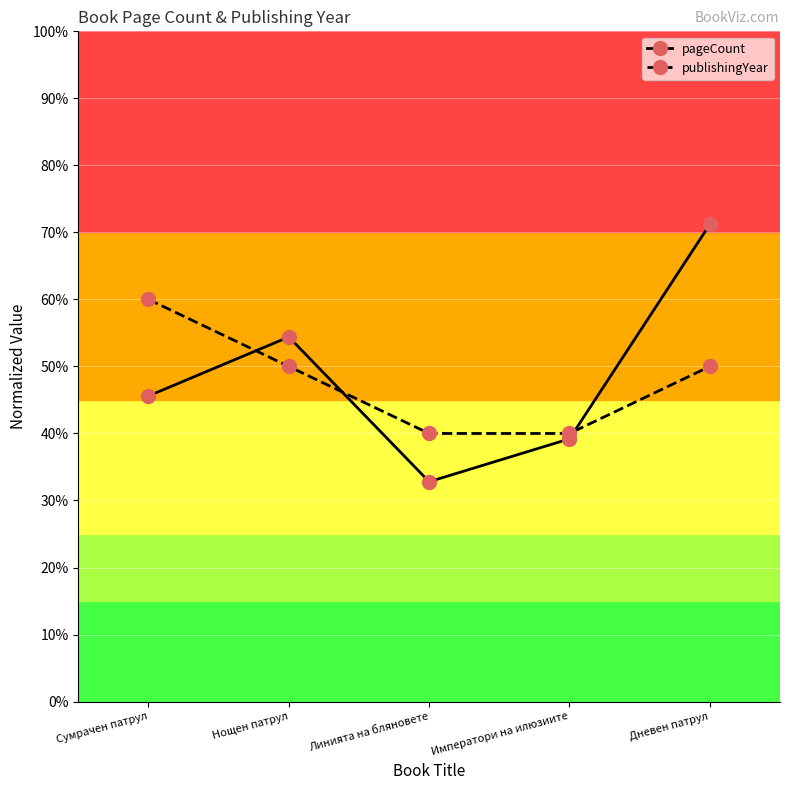

What is the label of the 2nd point from the left?

Нощен патрул